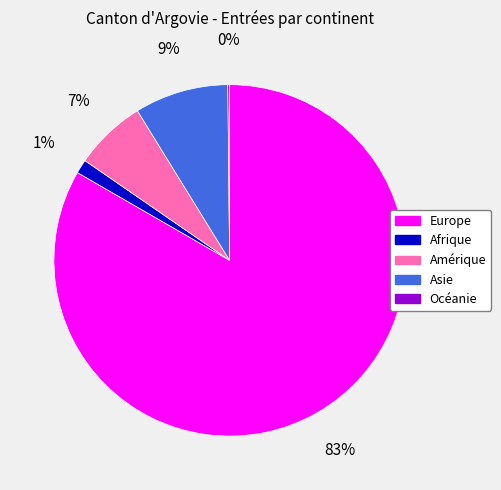

The Amérique slice represents 7% of the pie. True or false?

True